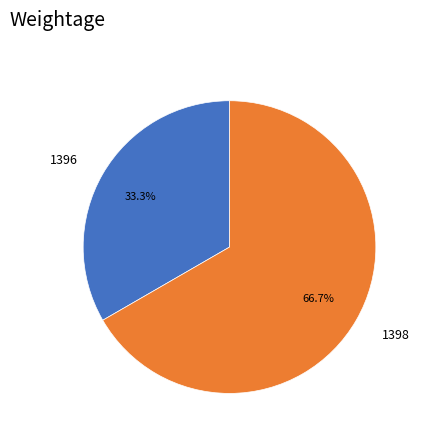

What percentage is NOT represented by 1398?

33.3%